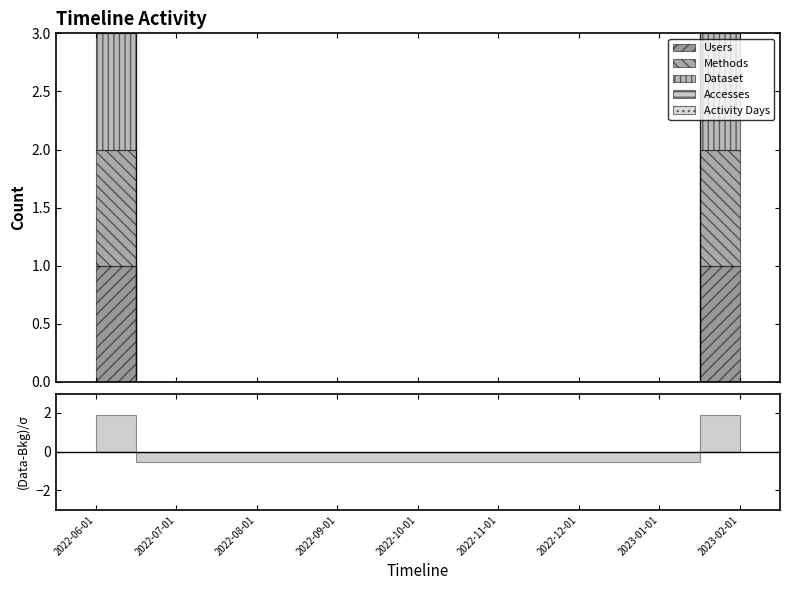

What is the label of the 5th point from the left?

2022-10-01